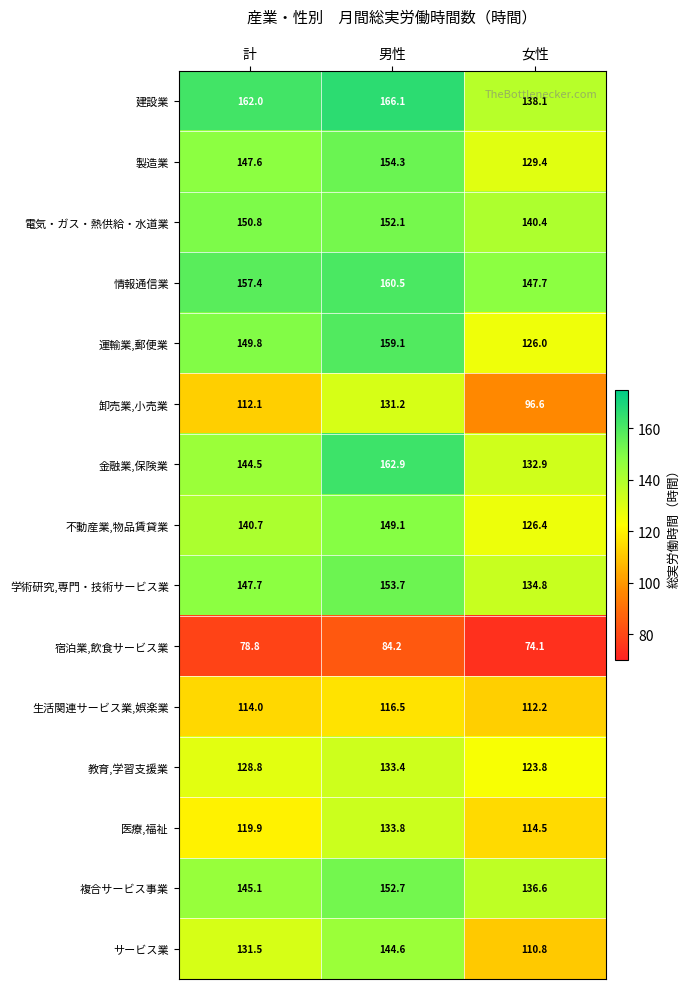

At which category does the chart reach its peak across all series?

男性